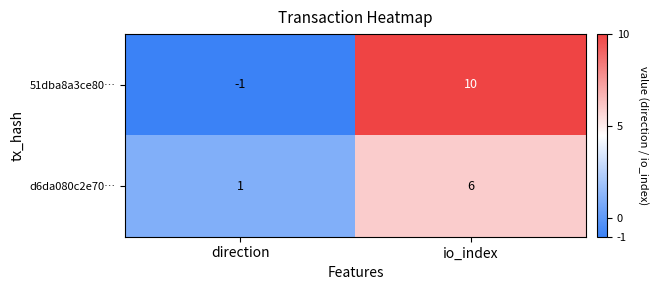

What is the difference between the highest and lowest values at direction?

2